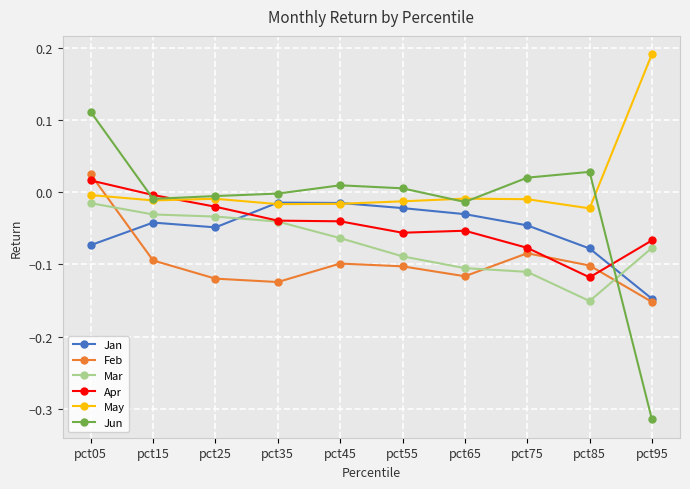

Does the chart have visible grid lines?

Yes